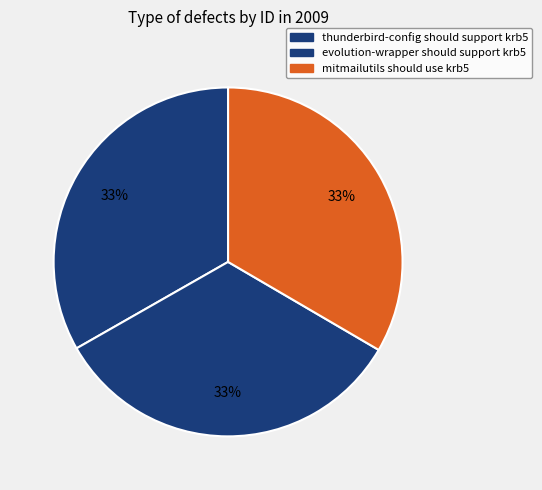

What is the smallest slice in the pie chart?

thunderbird-config should support krb5